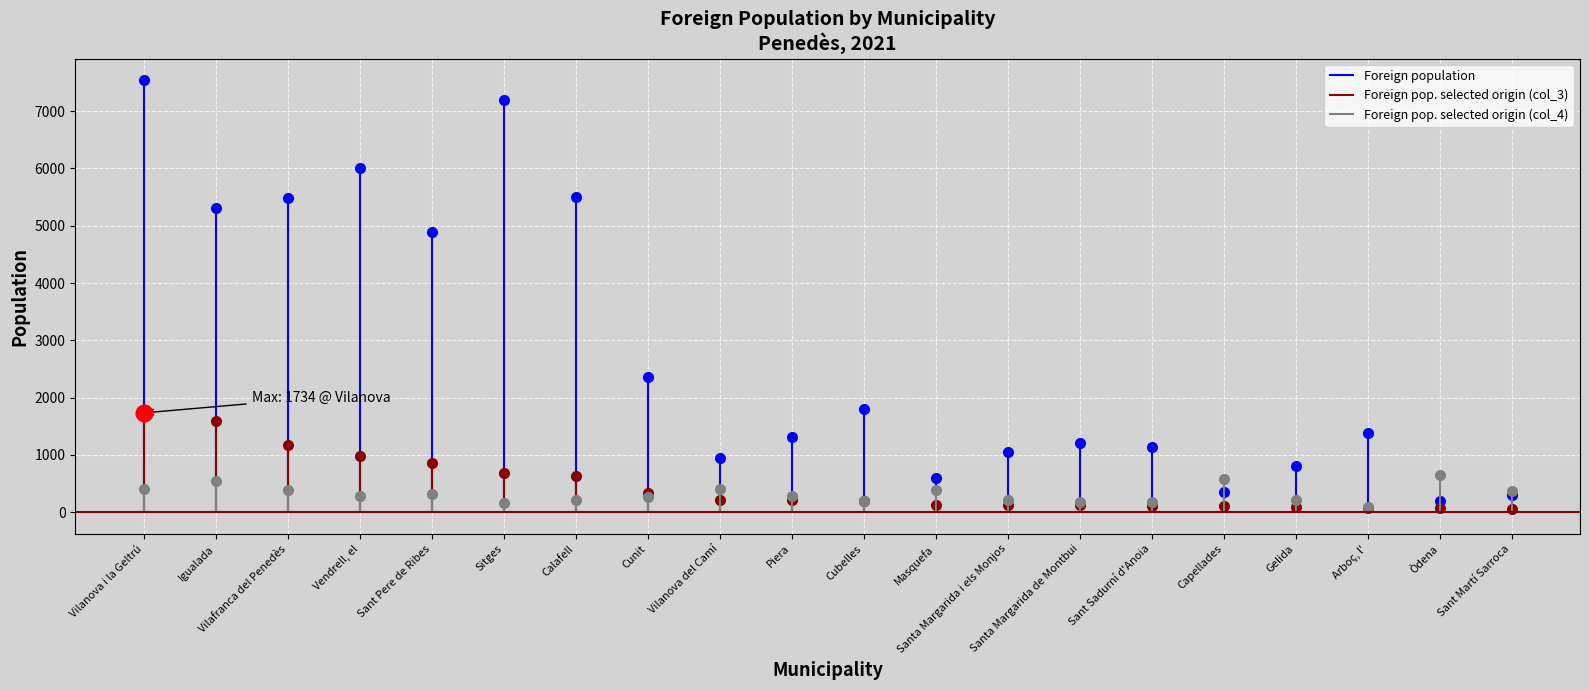

What is the difference between the highest and lowest values at Vilafranca del Penedès?

5089